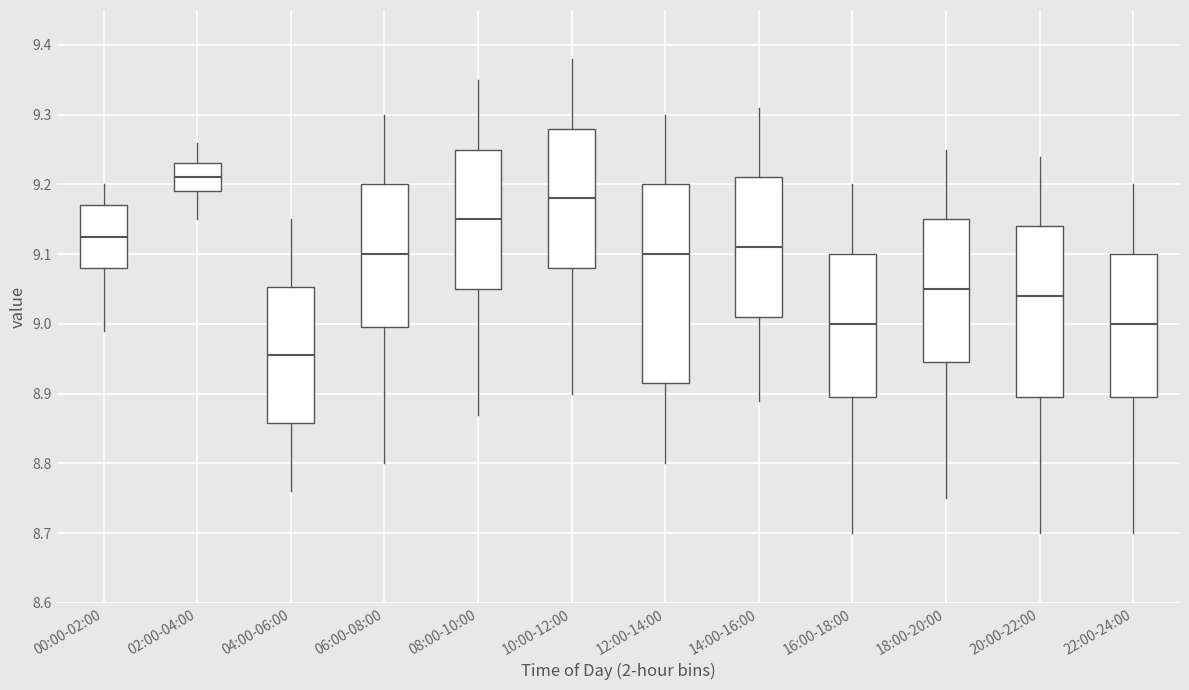

Where does the median line of the box for 14:00-16:00 sit on the y-axis? The values are not printed on the chart, so give them approximately, as read against the axis.

9.11